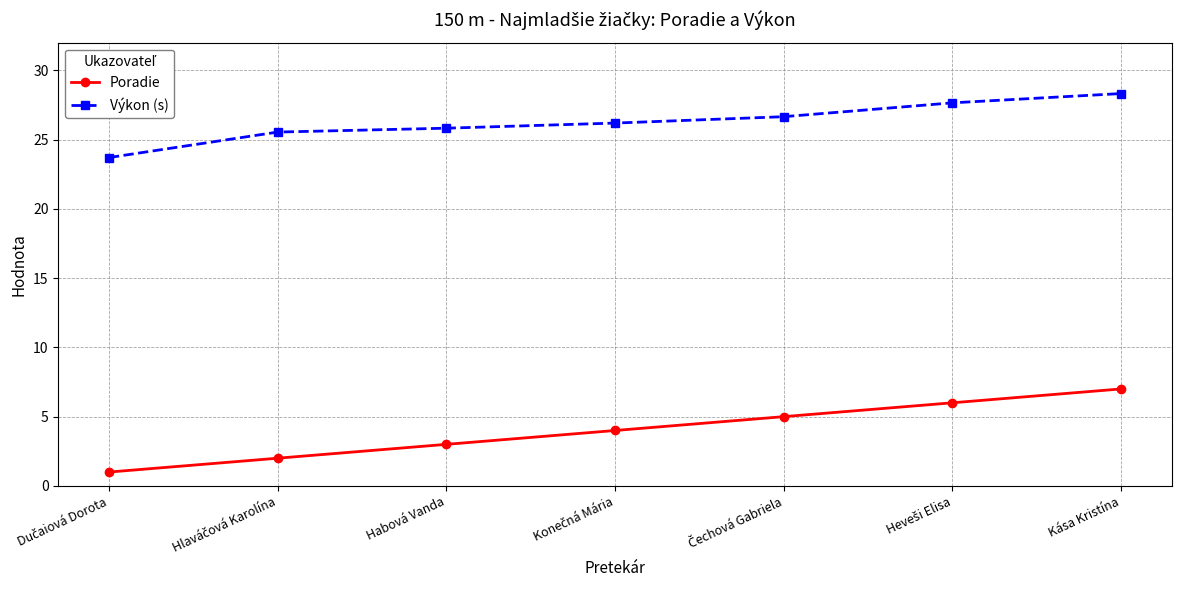

What is the label of the 7th point from the left?

Kása Kristína